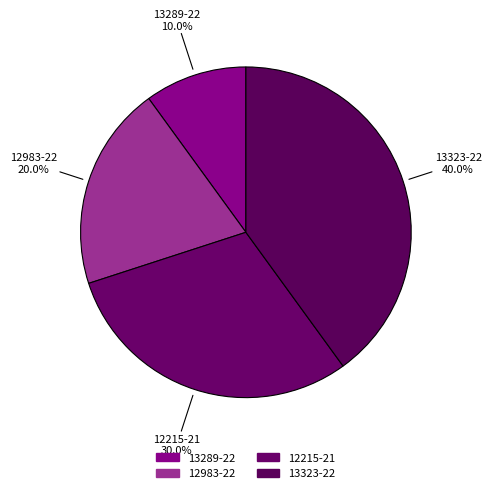

How much of the chart is everything except 13289-22?

90.0%